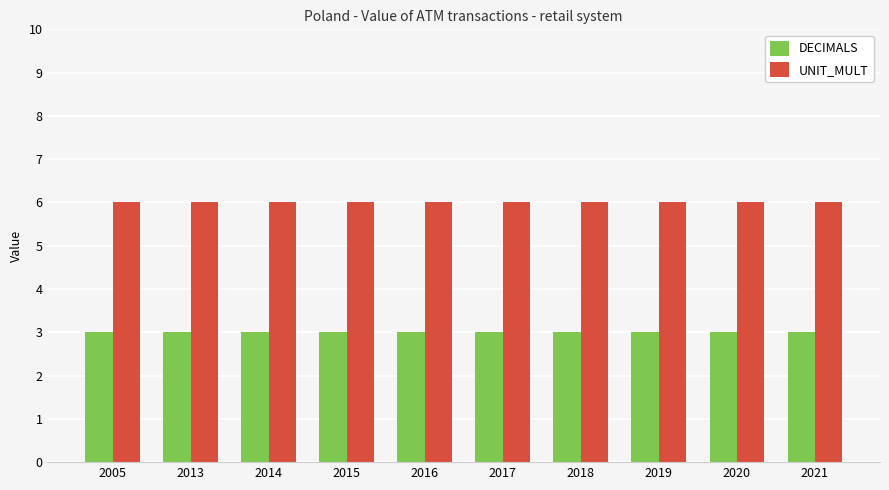

What is the difference between the highest and lowest values at 2016?

3